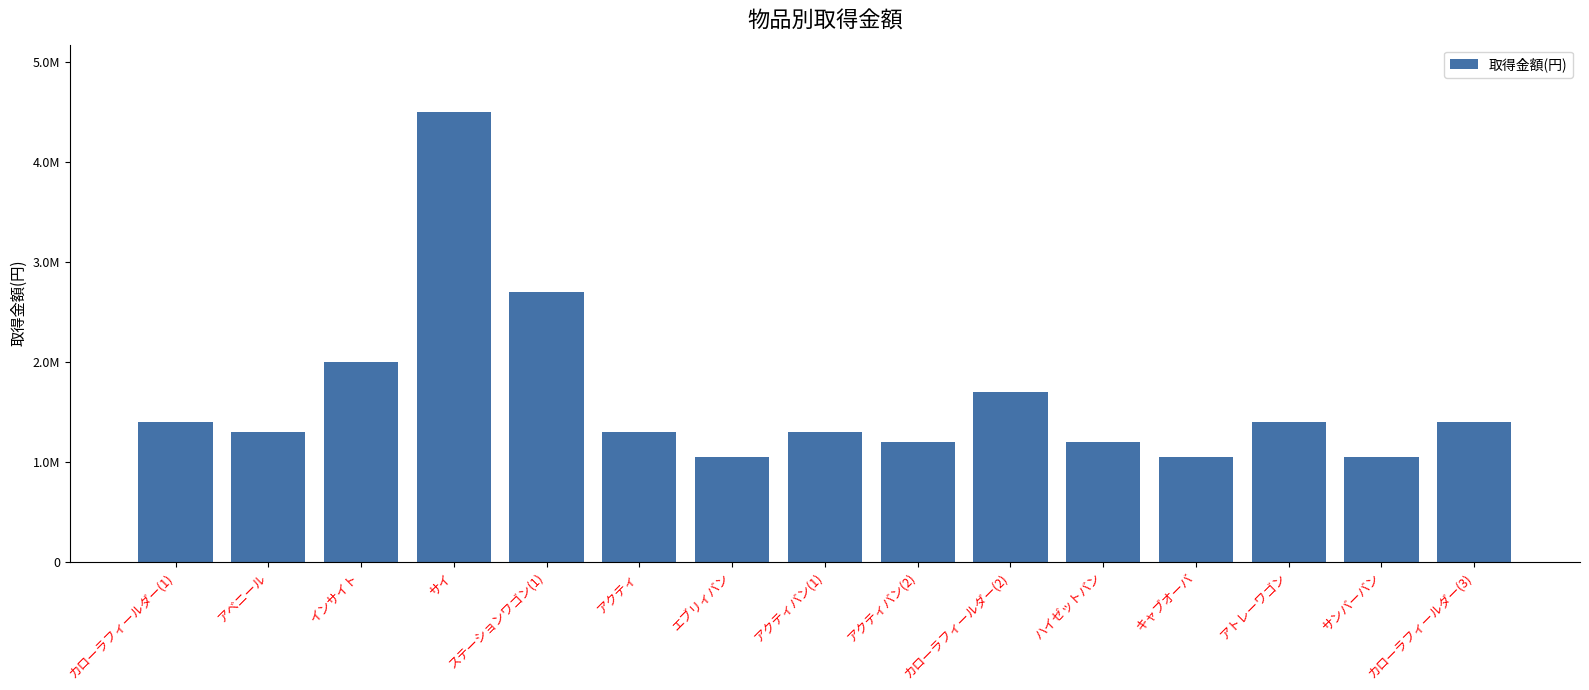

What is the average value?

1636667